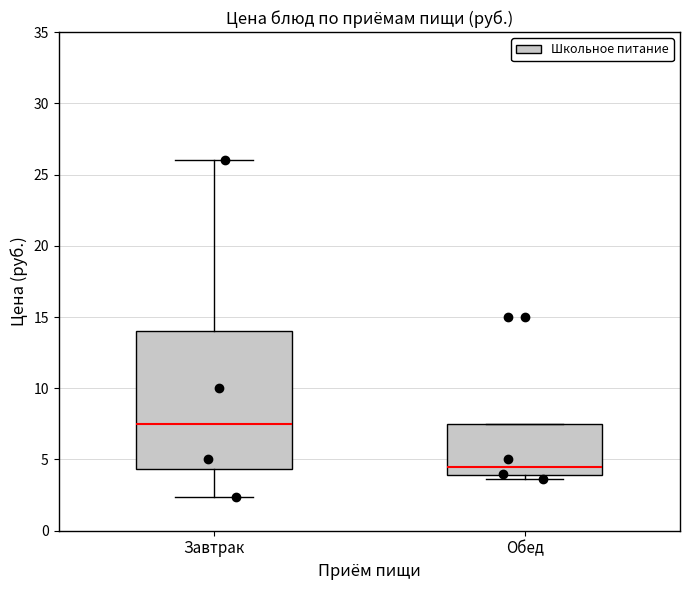

Which box is the tallest, from its lower edge to its upper edge?

Завтрак